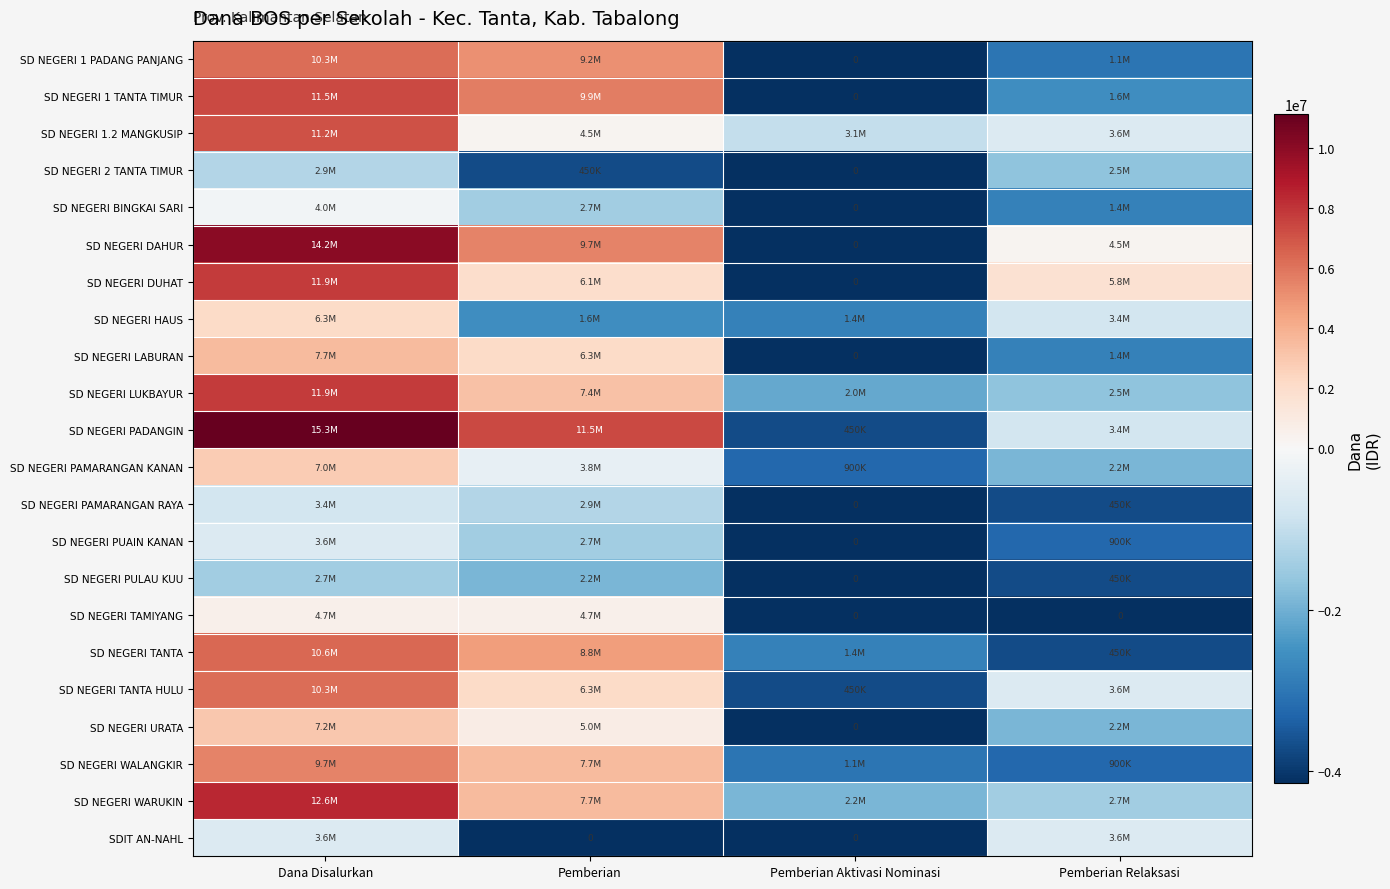

At which label does SD NEGERI WARUKIN first exceed 3497727?

Dana Disalurkan